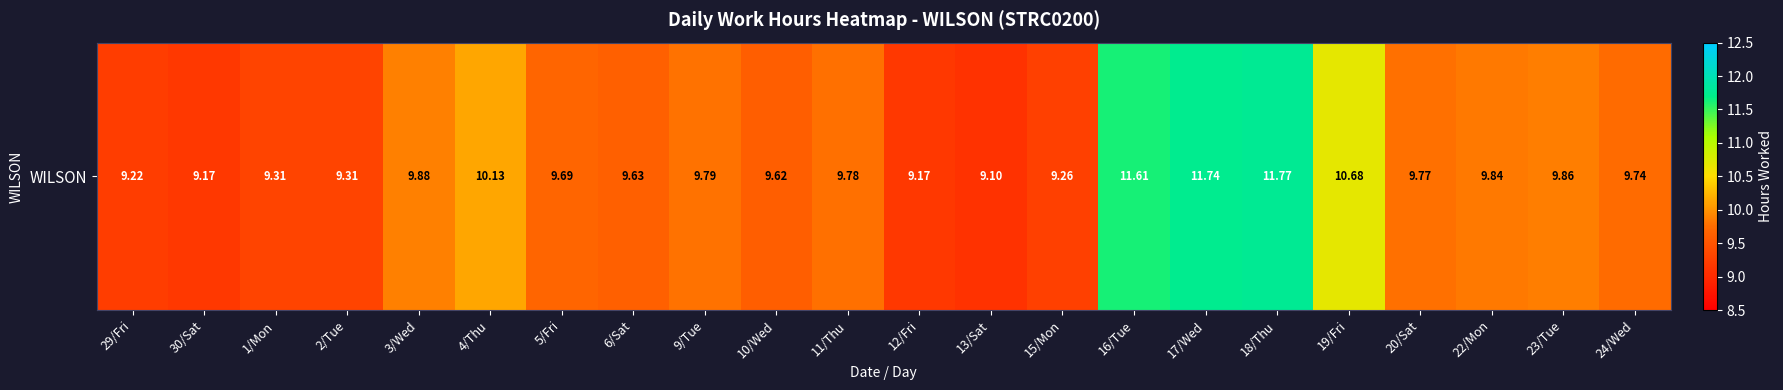

List the labels in order of value, smallest first.

13/Sat, 30/Sat, 12/Fri, 29/Fri, 15/Mon, 1/Mon, 2/Tue, 10/Wed, 6/Sat, 5/Fri, 24/Wed, 20/Sat, 11/Thu, 9/Tue, 22/Mon, 23/Tue, 3/Wed, 4/Thu, 19/Fri, 16/Tue, 17/Wed, 18/Thu